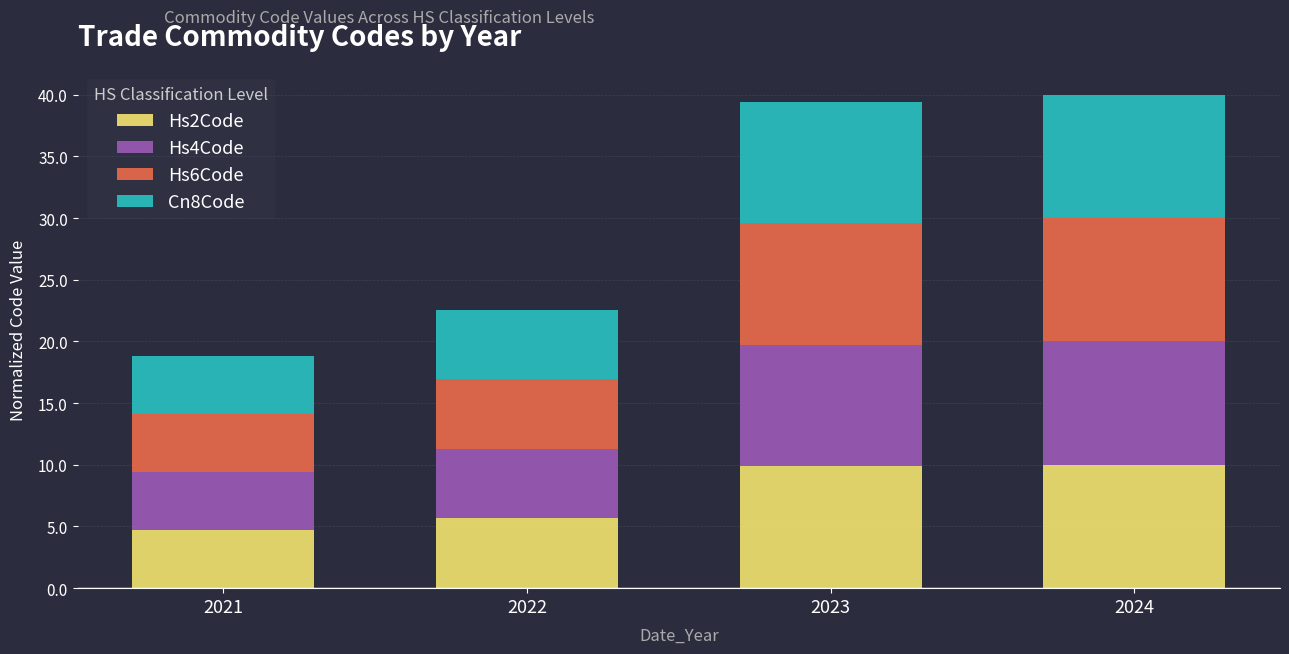

What is the total value across all series at 2022?

22.6